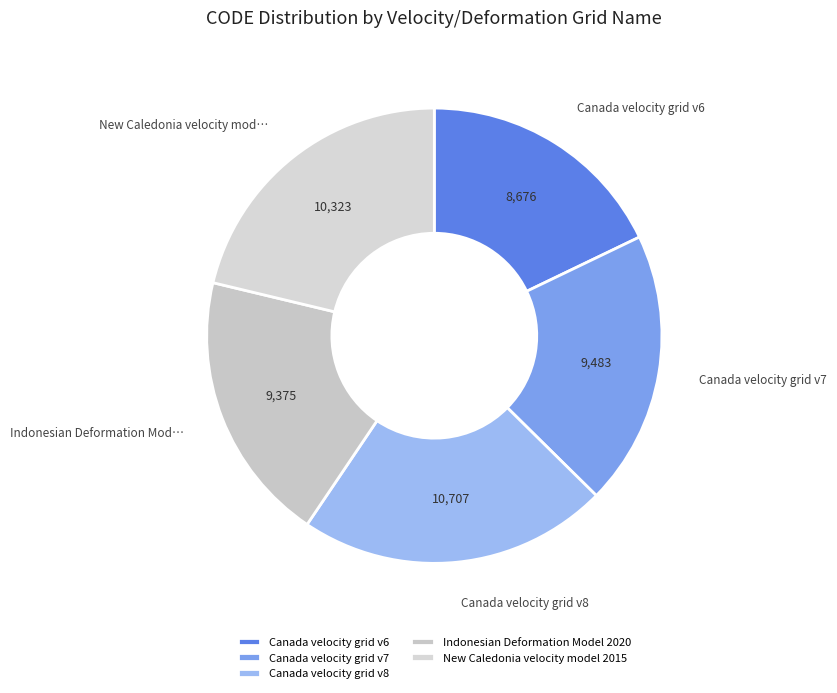

To the nearest percent, what portion does Canada velocity grid v7 represent?

20%